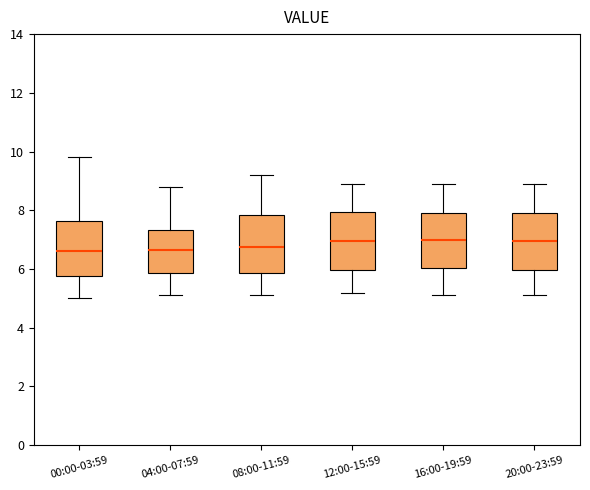

Reading left to right, transcribe this box plot: for each box, give where its median line is, the range the box spans, and where its two whiskers end, as read against the y-axis. The values are not printed on the chart, so give them approximately, as read against the axis.

00:00-03:59: median 6.6, box 5.8 to 7.6, whiskers 5.0 to 9.8
04:00-07:59: median 6.6, box 5.8 to 7.4, whiskers 5.2 to 8.8
08:00-11:59: median 6.8, box 5.8 to 7.8, whiskers 5.2 to 9.2
12:00-15:59: median 7.0, box 6.0 to 8.0, whiskers 5.2 to 9.0
16:00-19:59: median 7.0, box 6.0 to 8.0, whiskers 5.2 to 9.0
20:00-23:59: median 7.0, box 6.0 to 8.0, whiskers 5.2 to 9.0